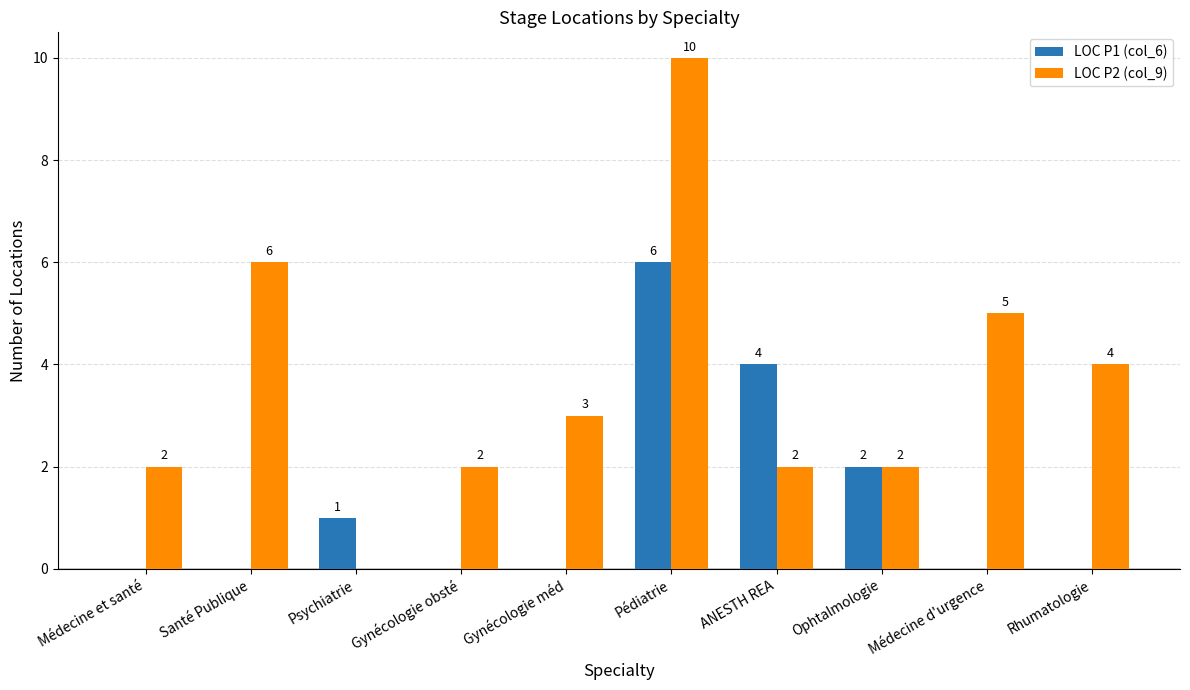

Is the value of LOC P1 (col_6) at Rhumatologie greater than the value of LOC P2 (col_9) at Médecine d'urgence?

No